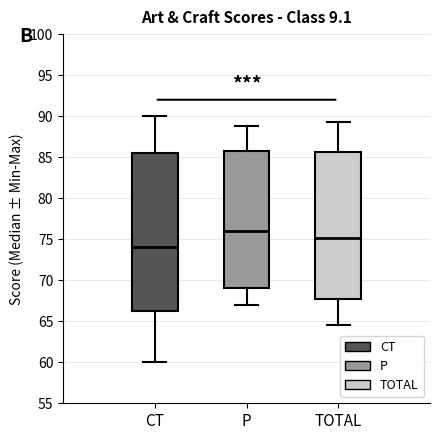

Reading left to right, read every box against the y-axis: the position of its median line, the range the box covers, and the ends of its whiskers. The values are not printed on the chart, so give them approximately, as read against the axis.

CT: median 74.0, box 66.5 to 85.5, whiskers 60.0 to 90.0
P: median 76.0, box 69.0 to 86.0, whiskers 67.0 to 89.0
TOTAL: median 75.0, box 67.5 to 85.5, whiskers 64.5 to 89.5